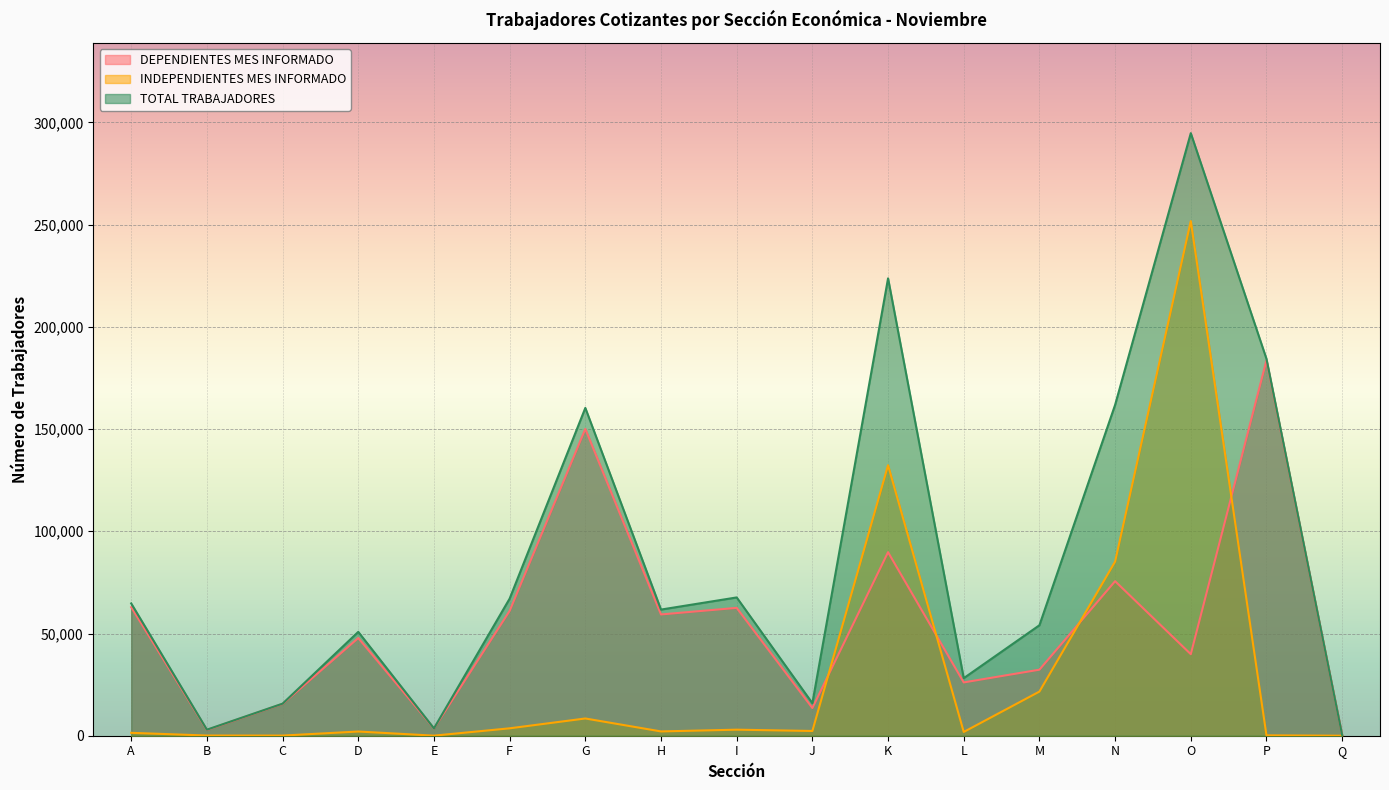

Which label corresponds to the smallest value in the chart?

Q